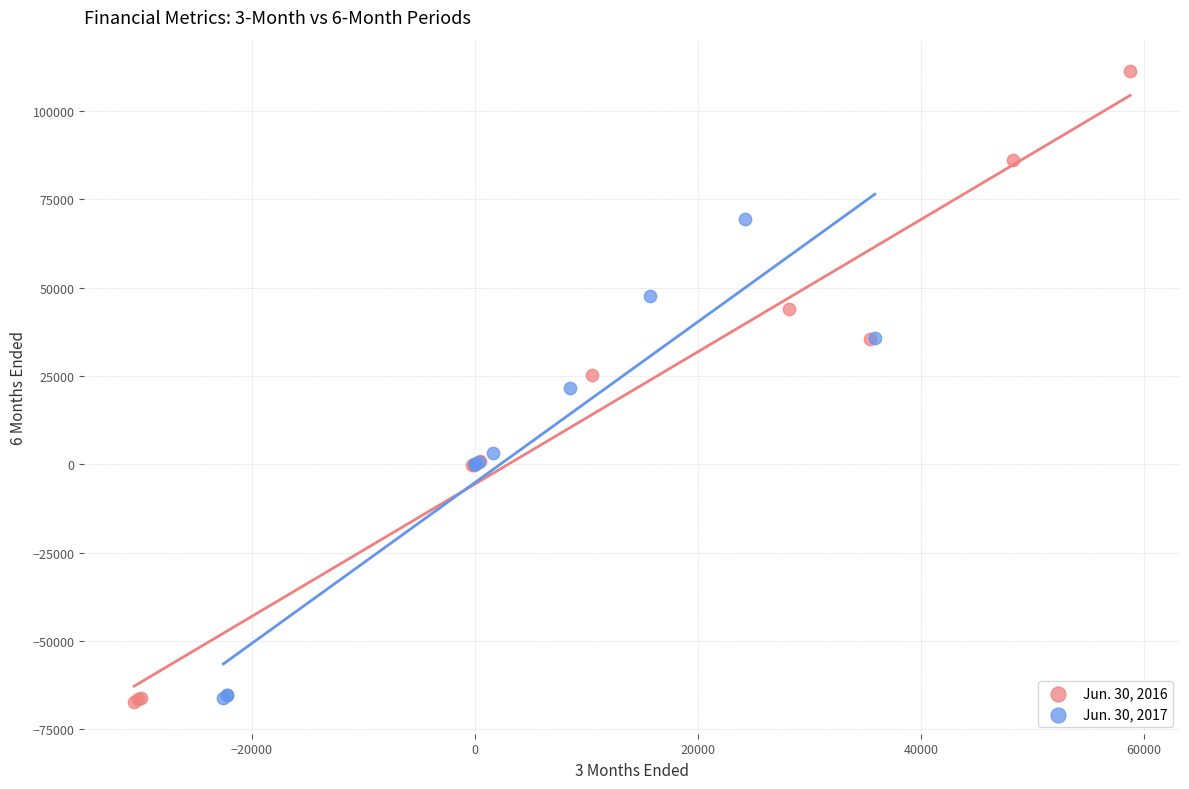

Which series contains the highest Y value?

Jun. 30, 2016